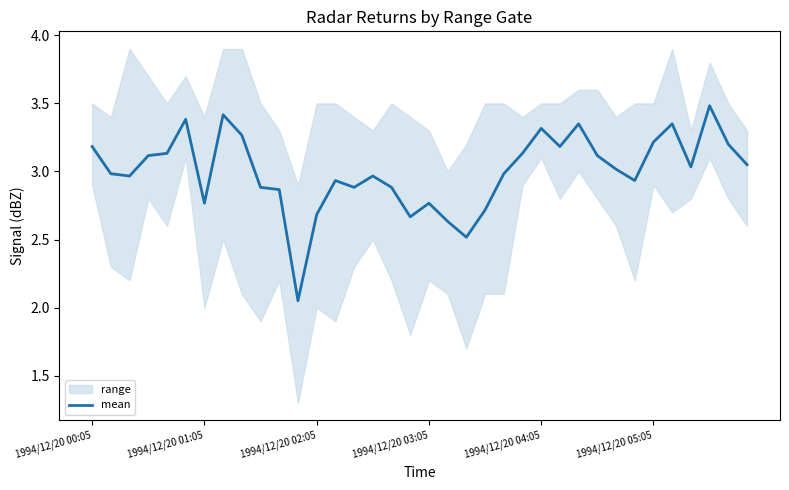

At which label does the data first exceed 3?

1994/12/20 00:05